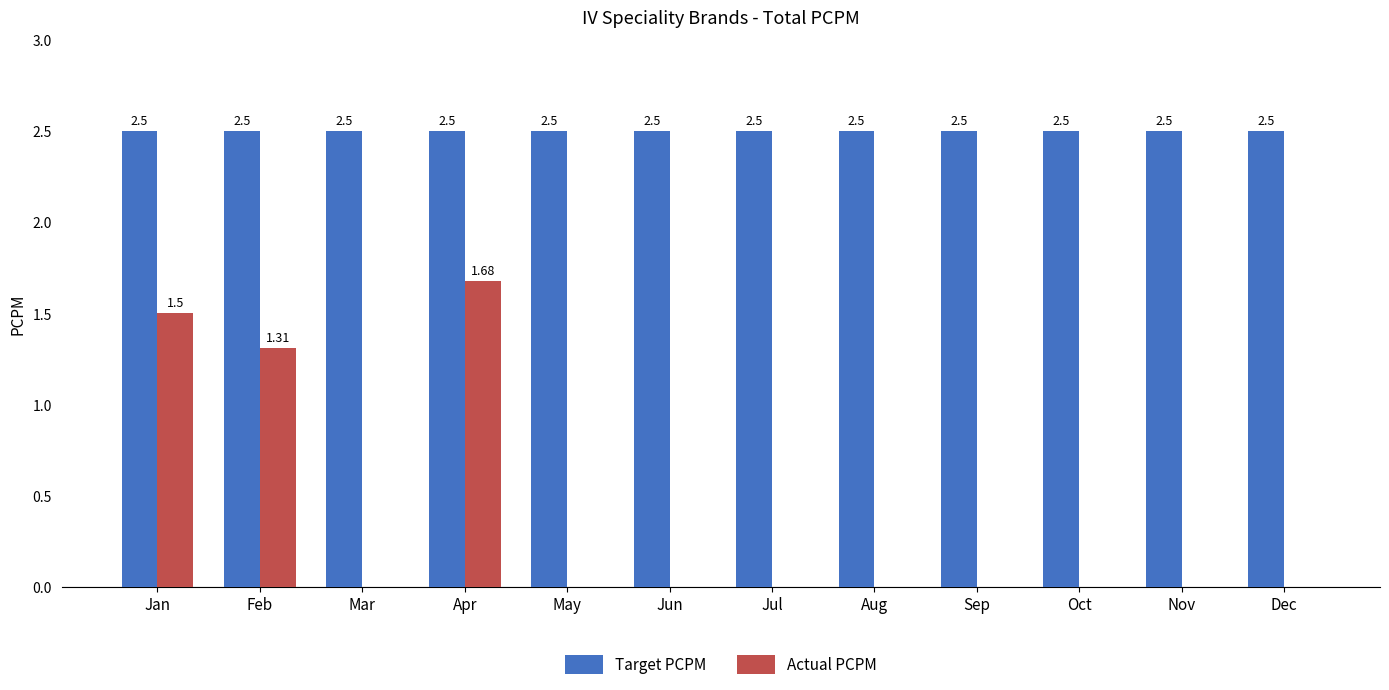

Does the chart contain stacked bars?

No